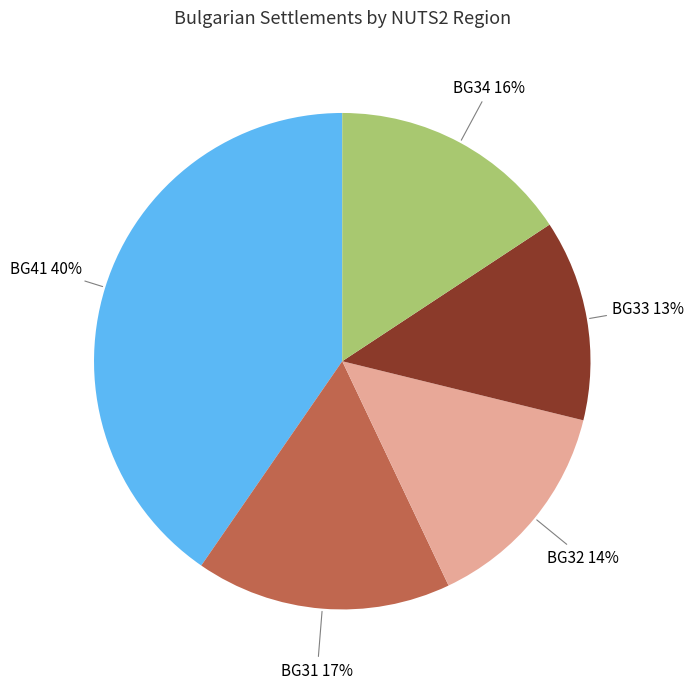

To the nearest percent, what is the combined percentage of BG32 and BG31?

31%